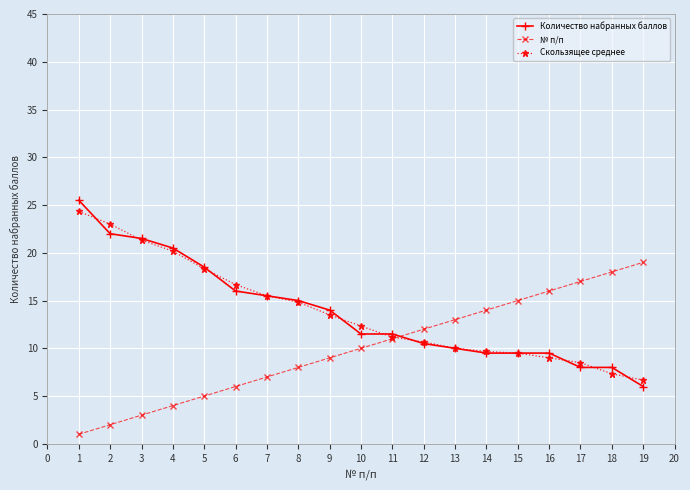

The № п/п series shows 12.6 at 6. True or false?

False